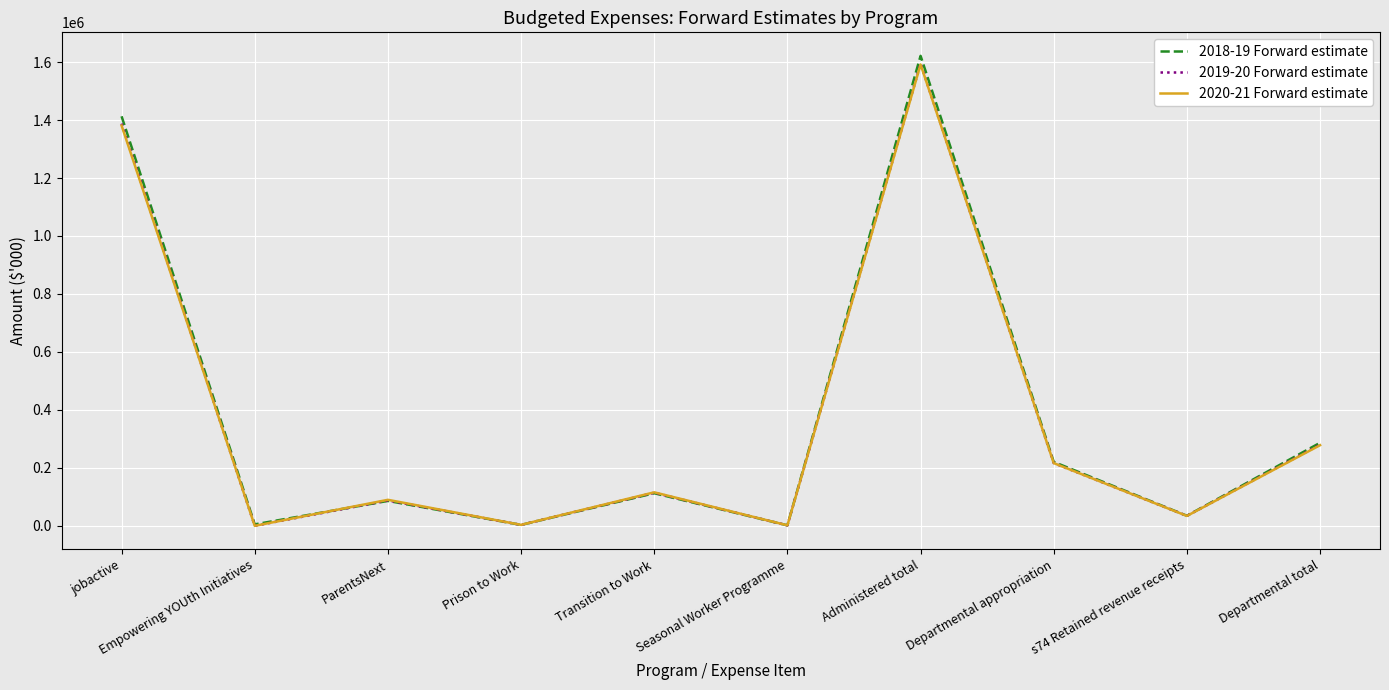

How many interior local peaks does the 2019-20 Forward estimate series have?

3